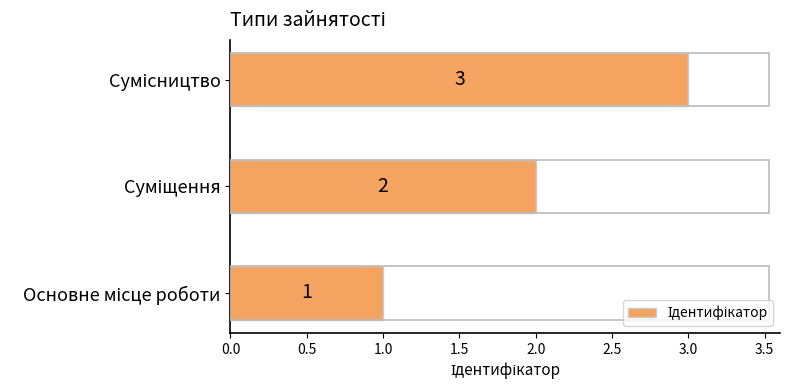

What is the average value?

2